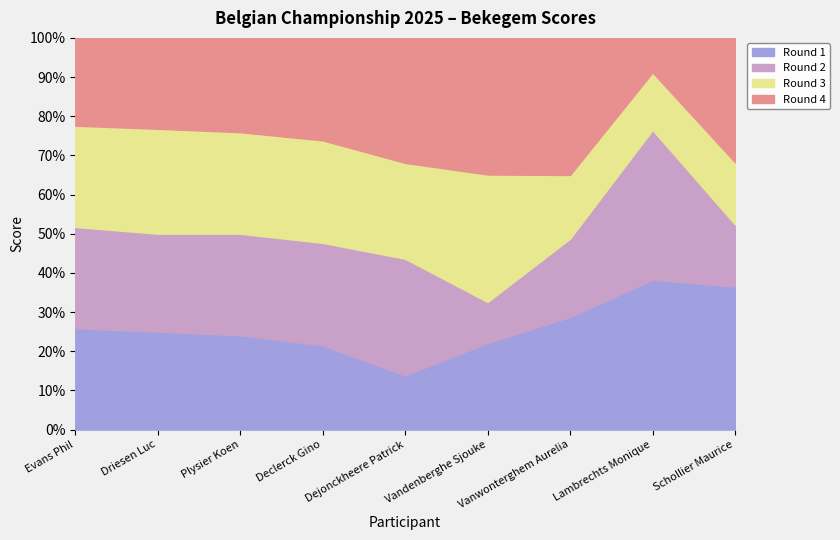

What is the minimum value for Round 1?

13.8